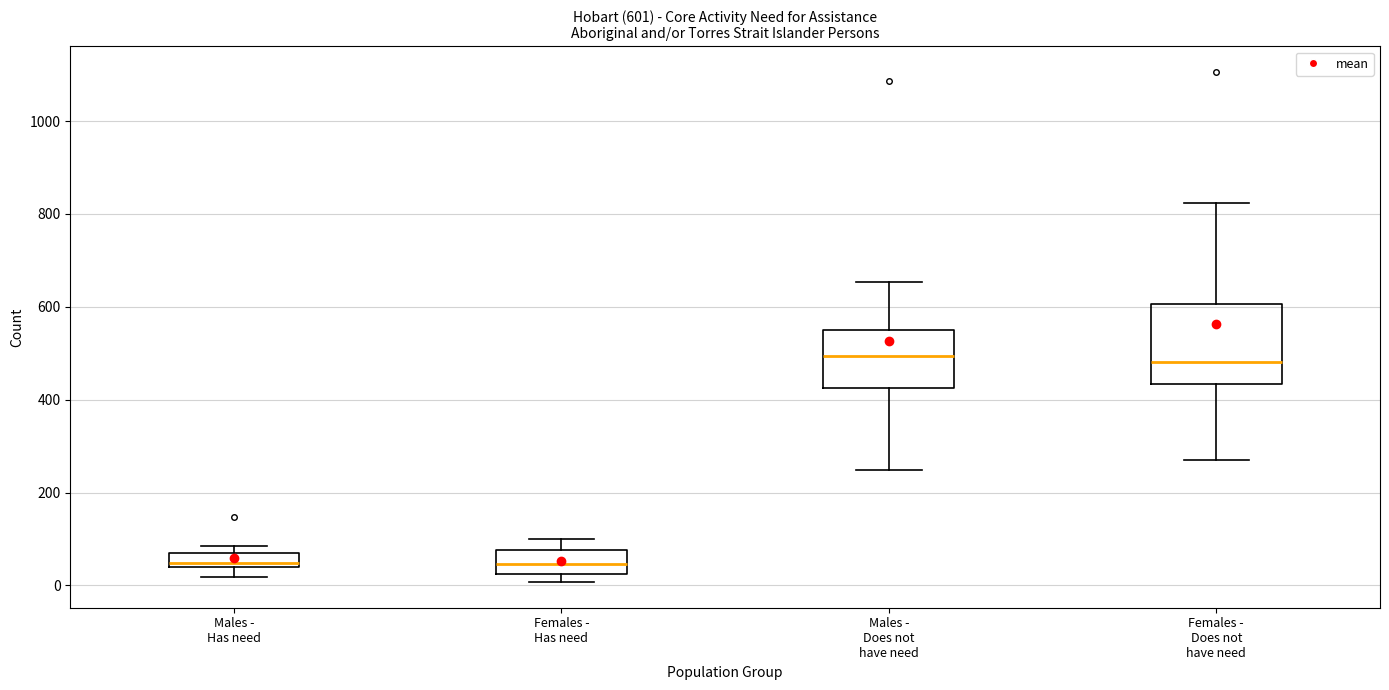

Which box is the tallest, from its lower edge to its upper edge?

Females - Does not have need